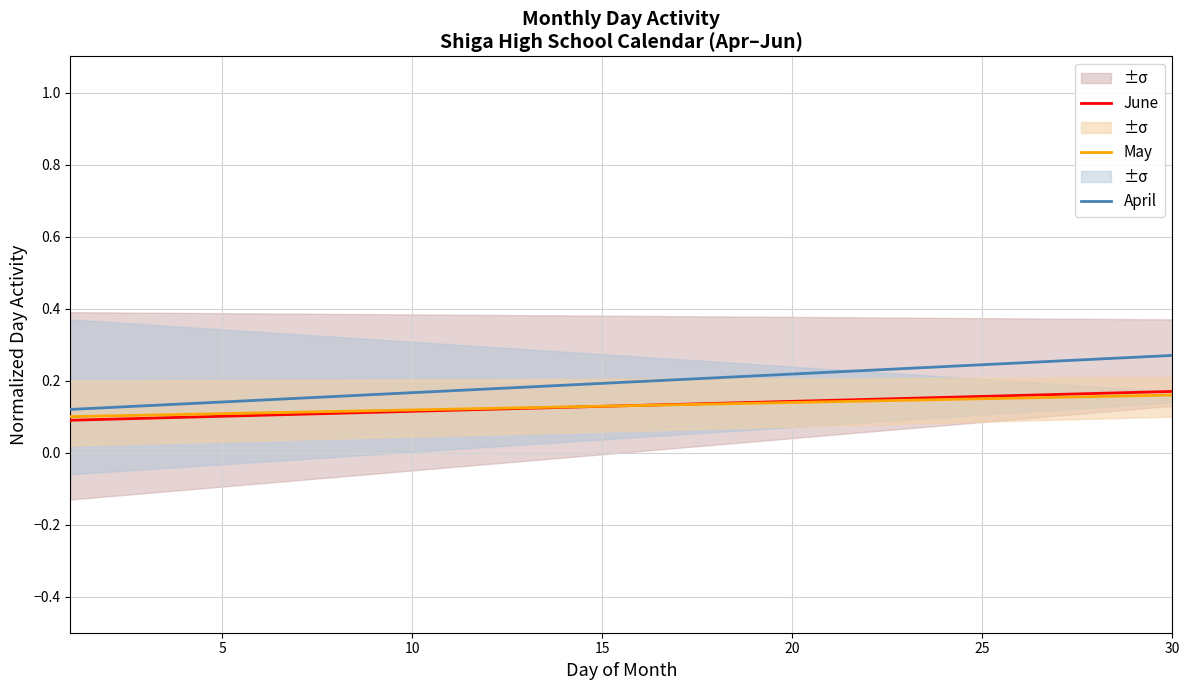

True or false: April and May intersect in this chart.

False